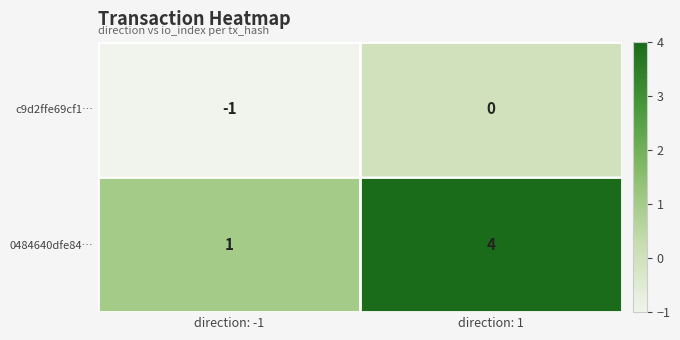

What is the minimum value shown in the chart?

-1